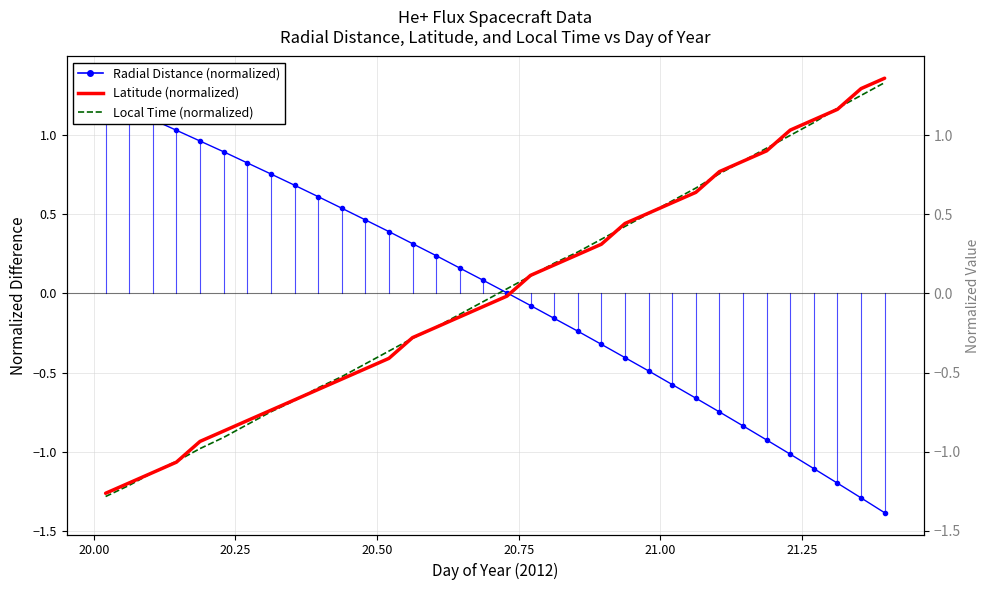

Does the chart have visible grid lines?

Yes